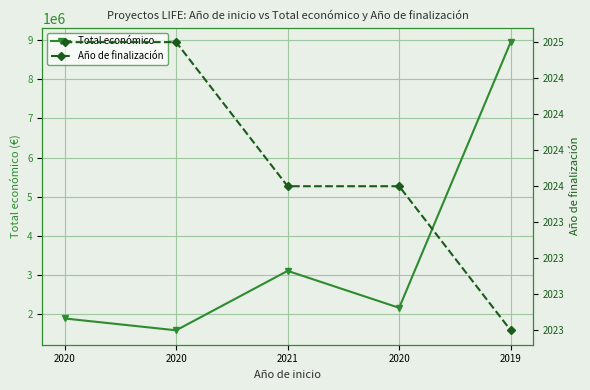

How many distinct data groups are displayed?

2